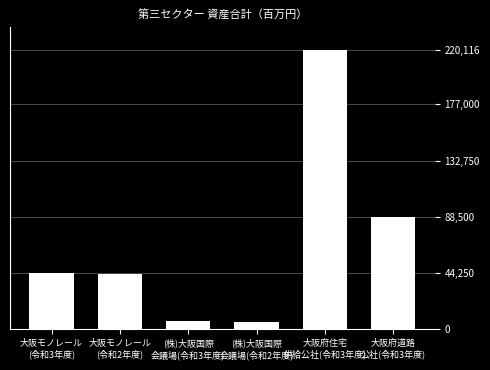

What is the maximum value shown in the chart?

220116